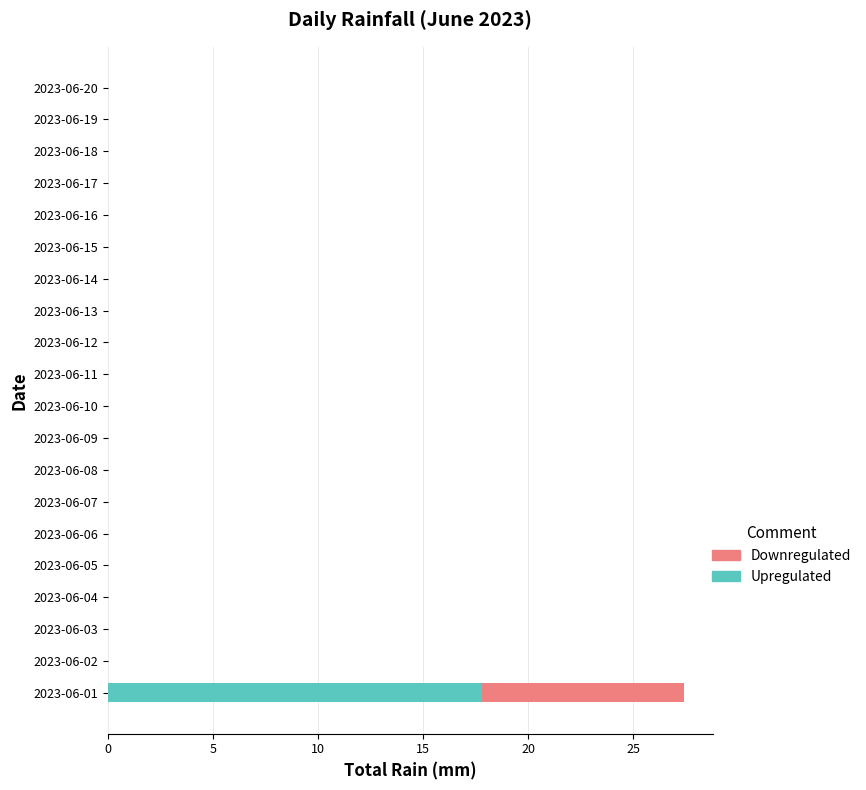

At which category is the sum across all series the highest?

2023-06-01